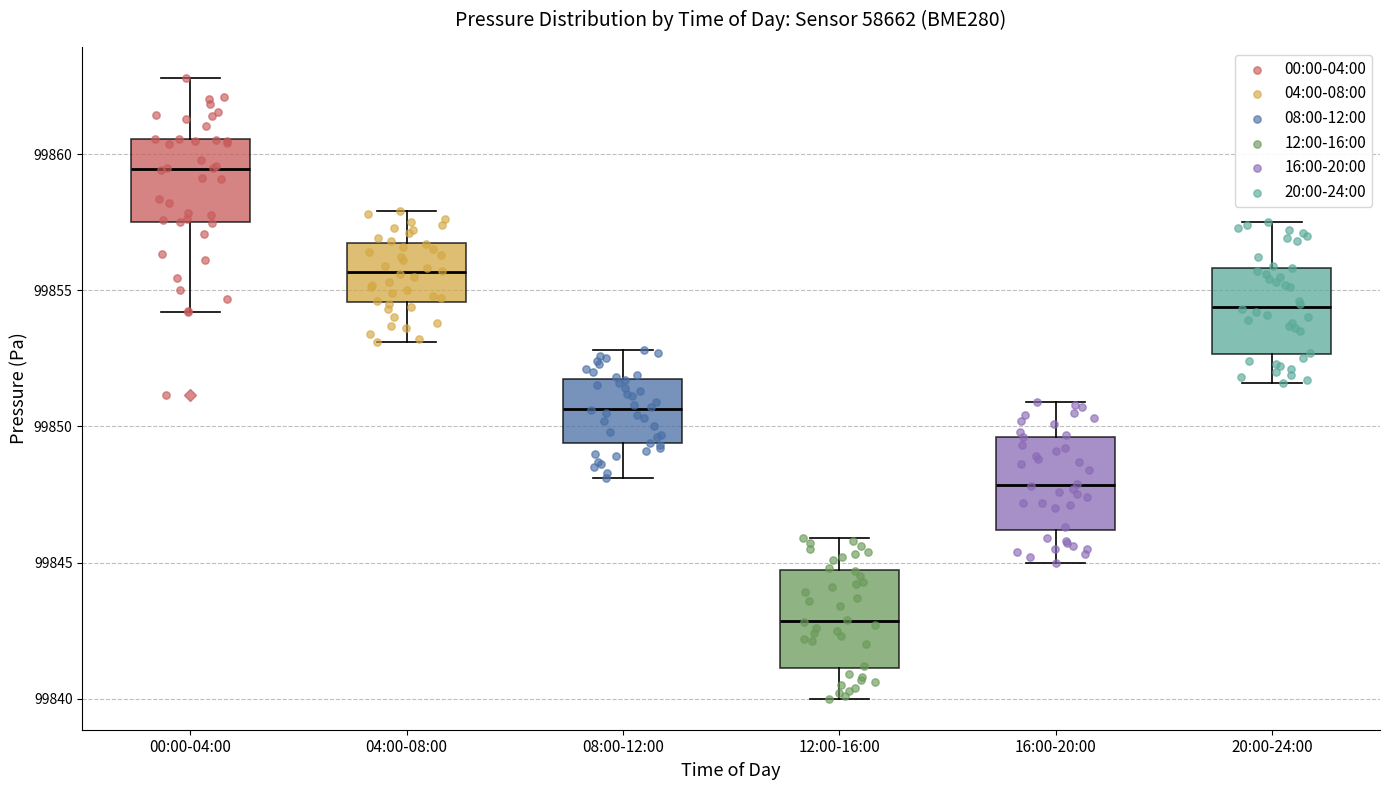

Reading left to right, read every box against the y-axis: the position of its median line, the range the box covers, and the ends of its whiskers. The values are not printed on the chart, so give them approximately, as read against the axis.

00:00-04:00: median 99859.5, box 99857.5 to 99860.5, whiskers 99854.0 to 99863.0
04:00-08:00: median 99855.5, box 99854.5 to 99856.5, whiskers 99853.0 to 99858.0
08:00-12:00: median 99850.5, box 99849.5 to 99851.5, whiskers 99848.0 to 99853.0
12:00-16:00: median 99843.0, box 99841.0 to 99844.5, whiskers 99840.0 to 99846.0
16:00-20:00: median 99848.0, box 99846.0 to 99849.5, whiskers 99845.0 to 99851.0
20:00-24:00: median 99854.5, box 99852.5 to 99856.0, whiskers 99851.5 to 99857.5